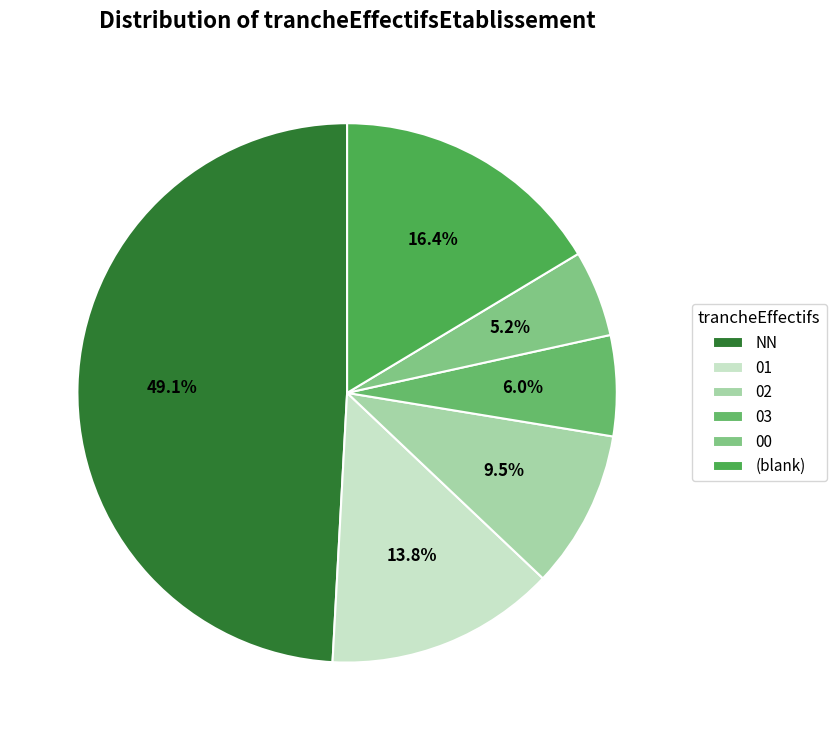

How many segments does this pie chart have?

6